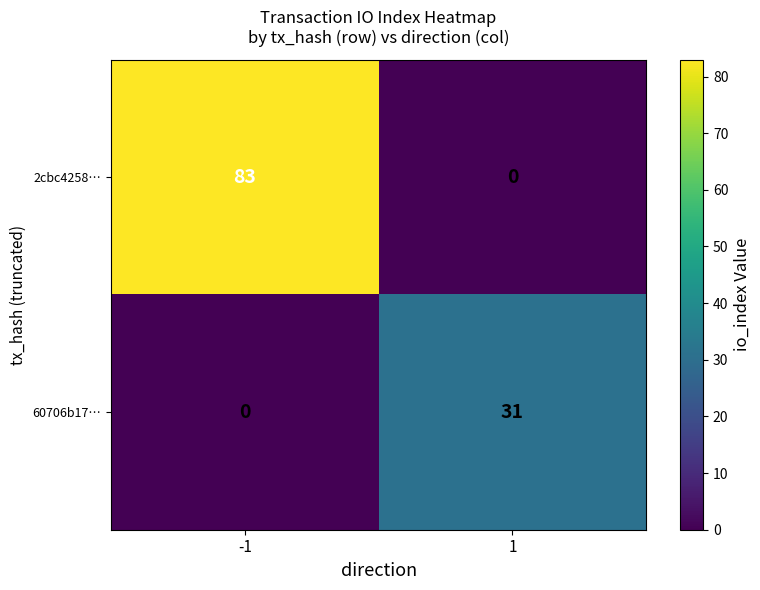

What is the sum of all 60706b17… values?

31